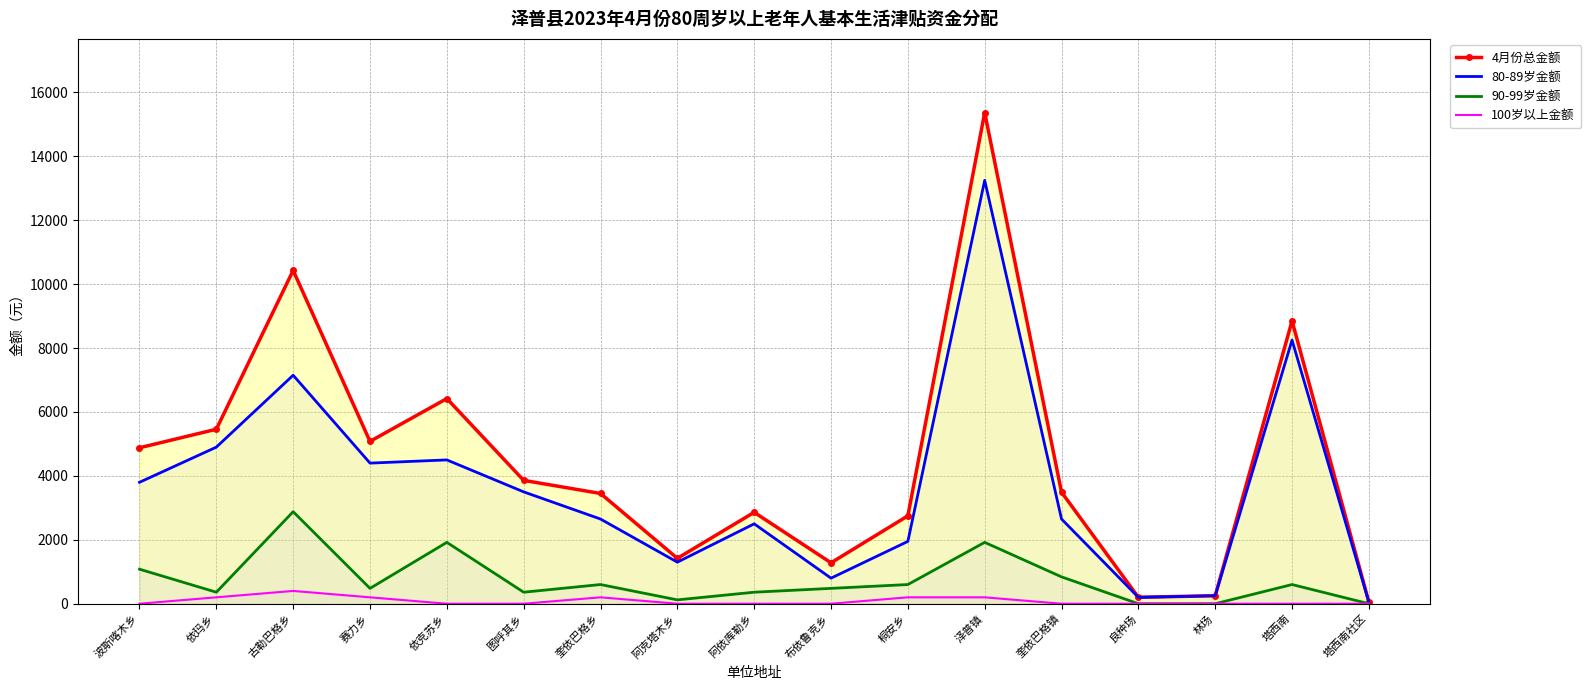

What is the maximum value shown in the chart?

15370